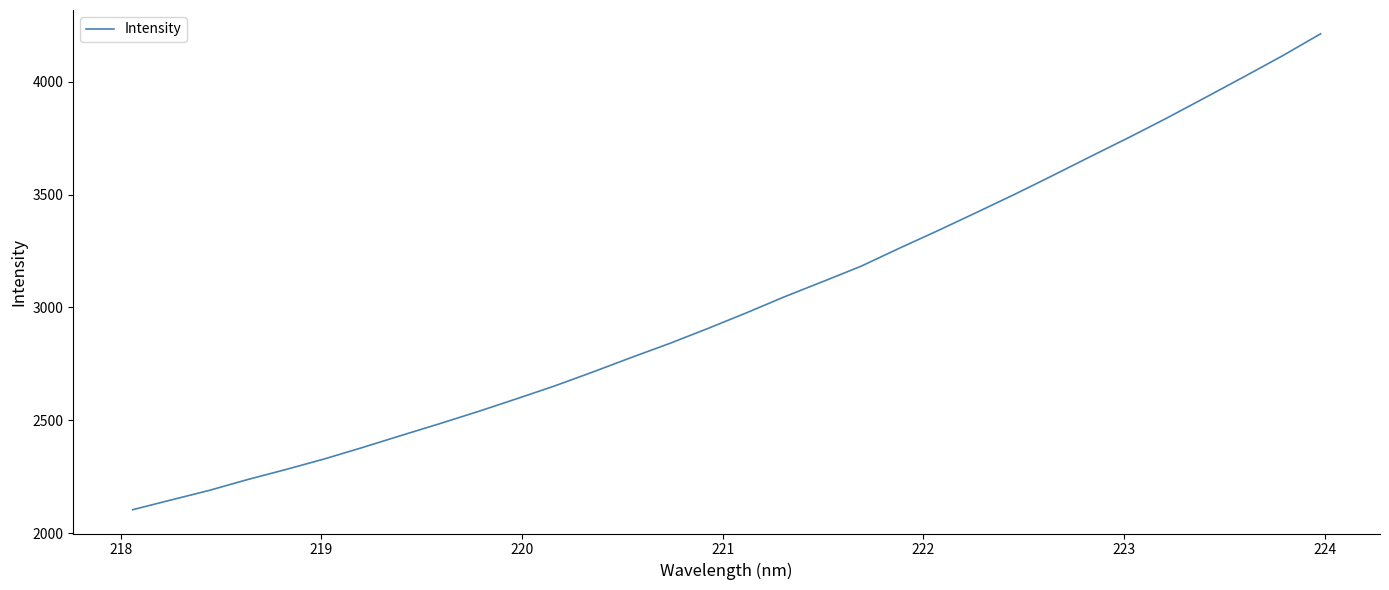

What is the difference between the maximum and minimum values?

2108.4